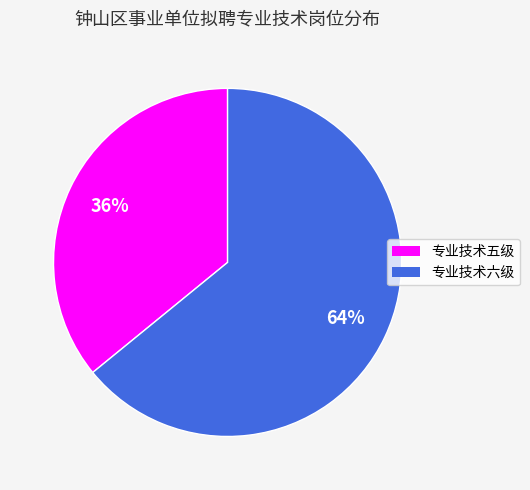

How many slices are in this pie chart?

2